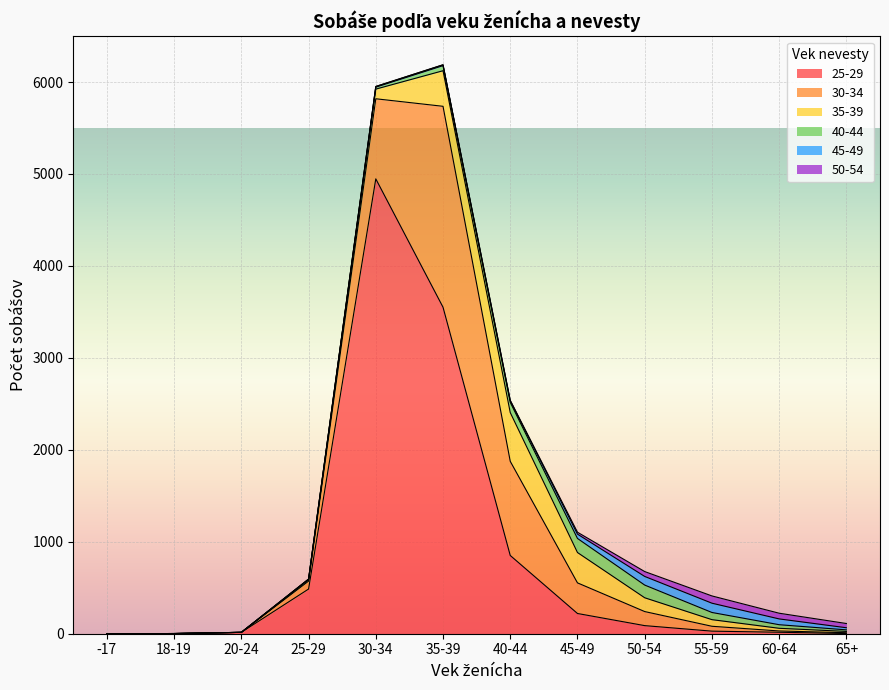

True or false: 45-49 and 30-34 cross at least once.

True